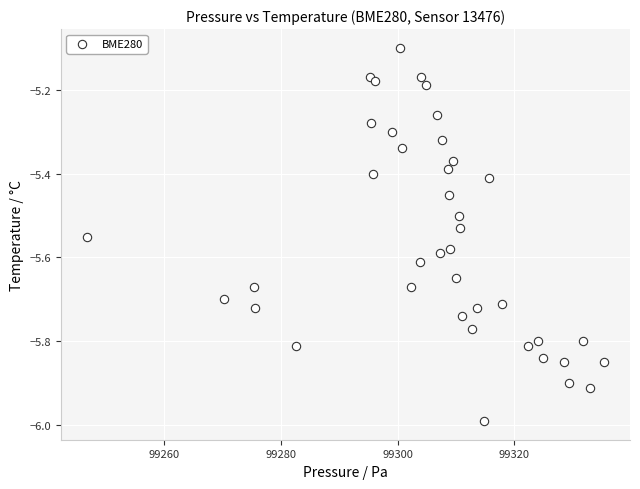

What is the range of Y values (max minus min)?

0.9